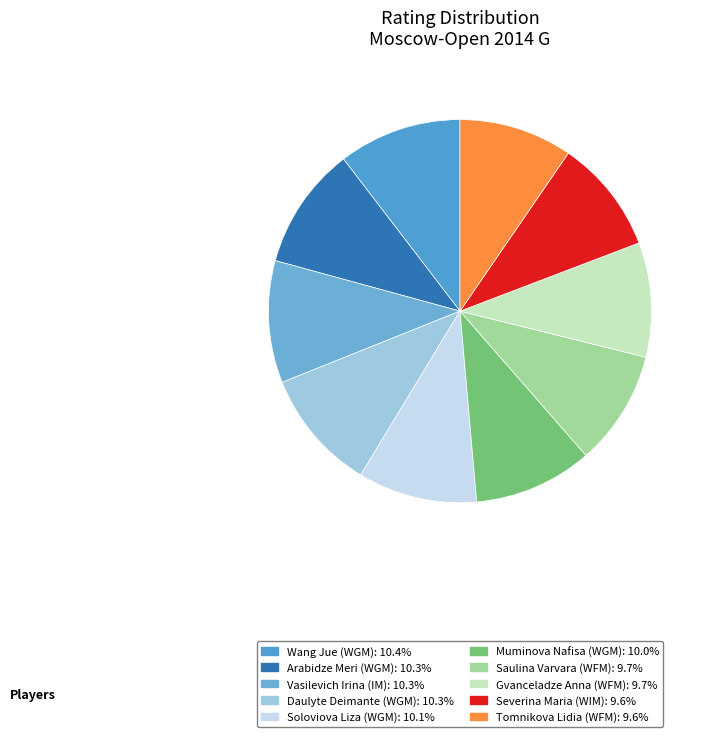

What is the change in value from Wang Jue (WGM) to Severina Maria (WIM)?

-176